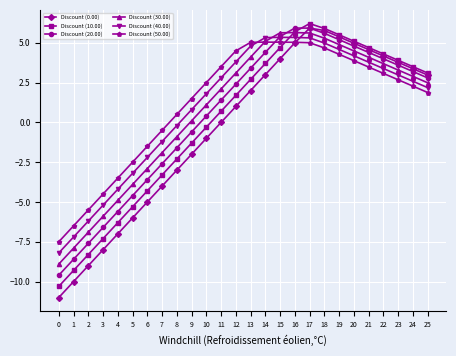

Does the chart display data point markers on the line(s)?

Yes